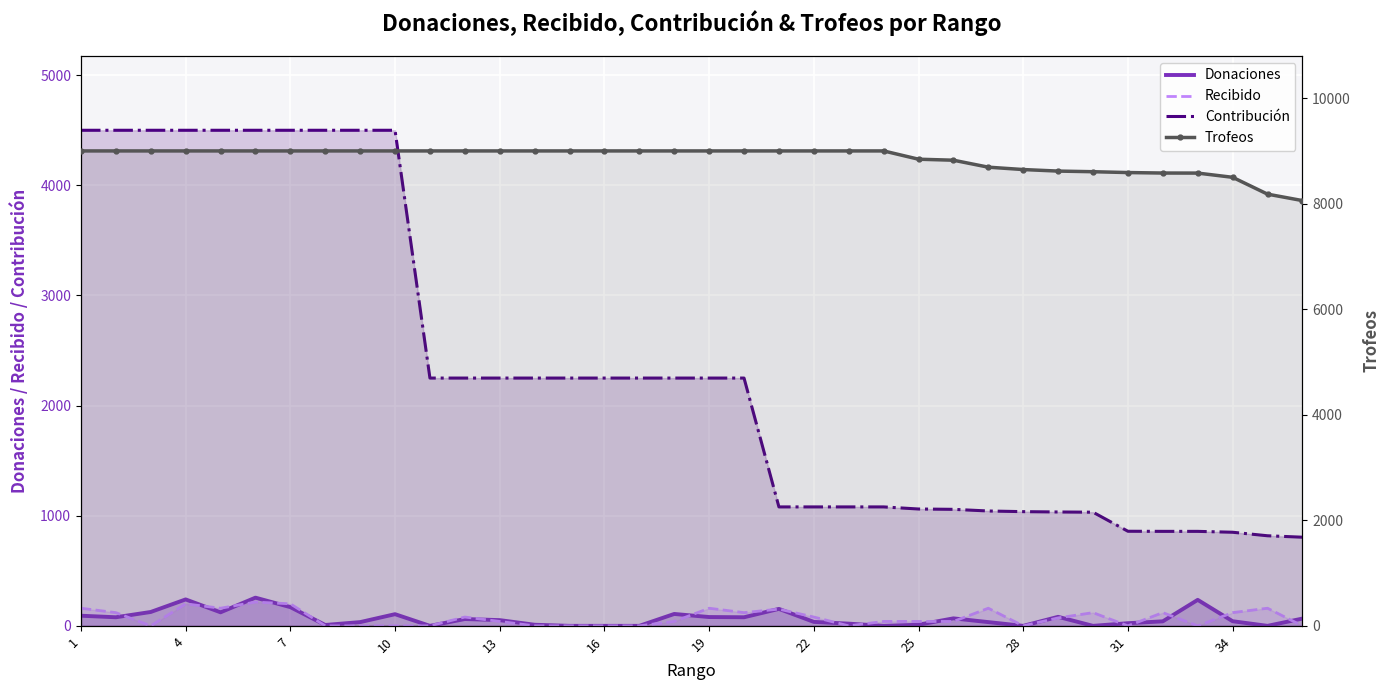

What are all the series names shown in the legend?

Donaciones, Recibido, Contribución, Trofeos